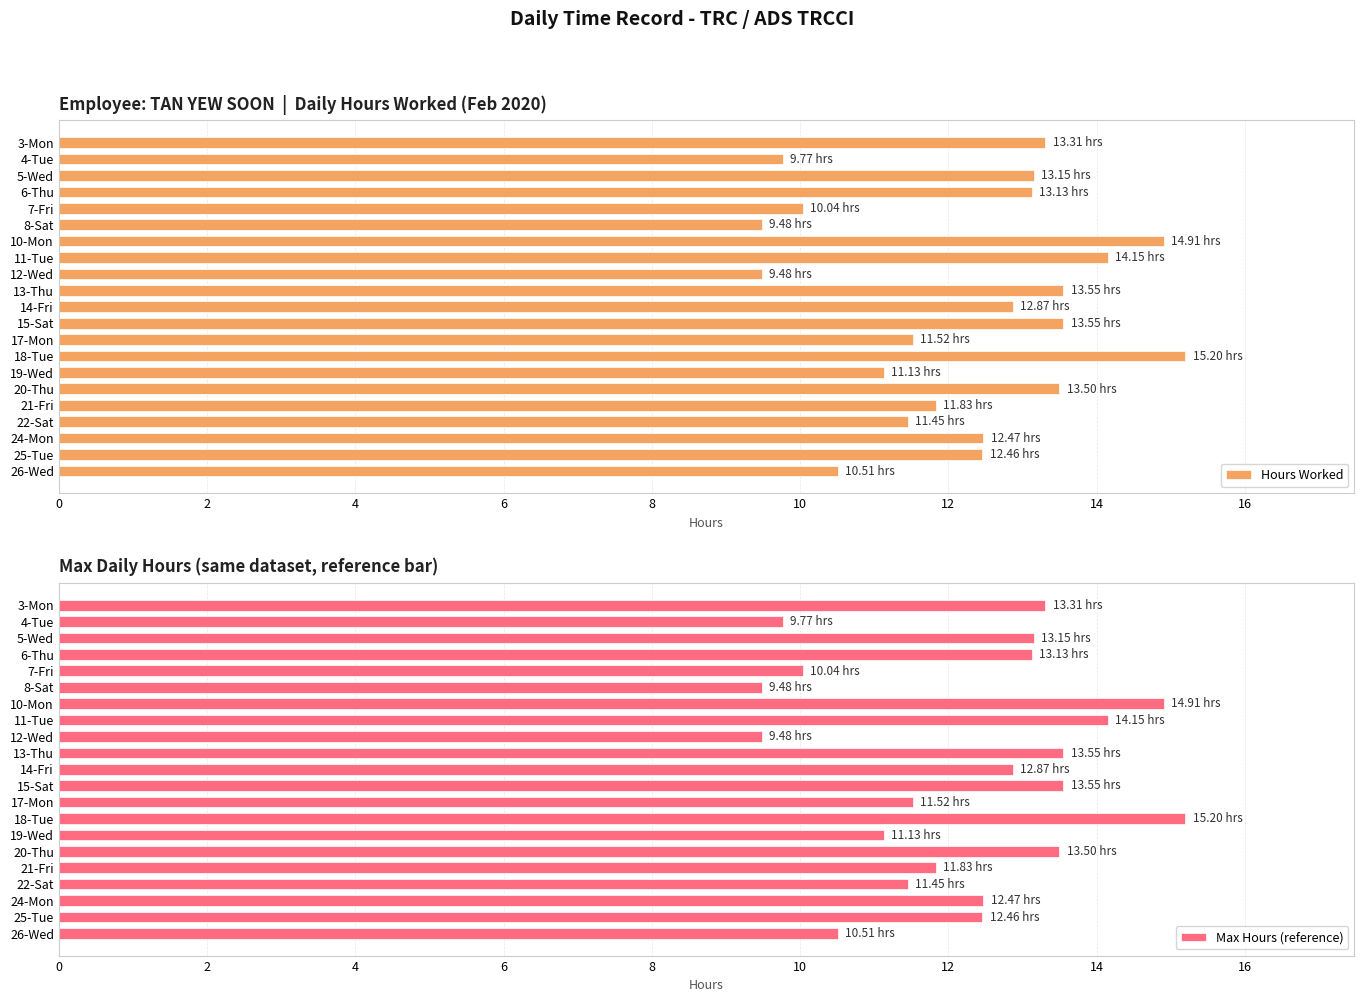

What is the average value of the Hours Worked series?

12.3